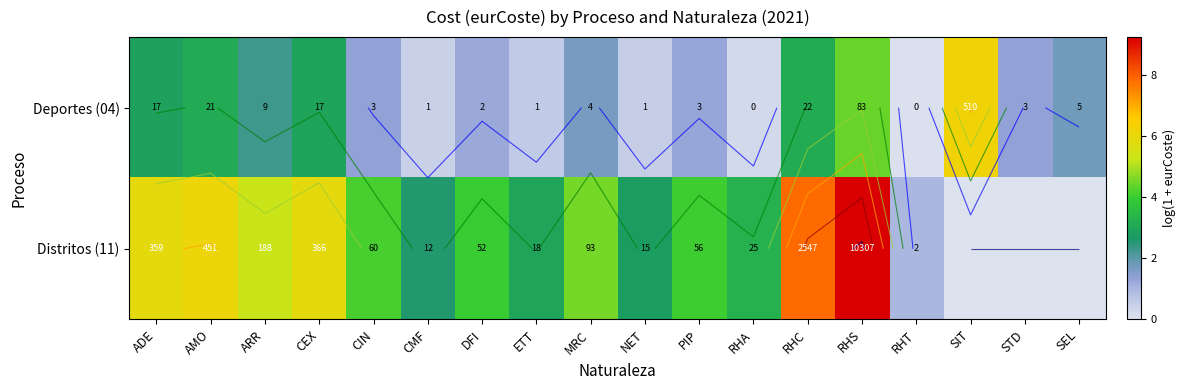

What is the average value of the Distritos (11) series?

3.9